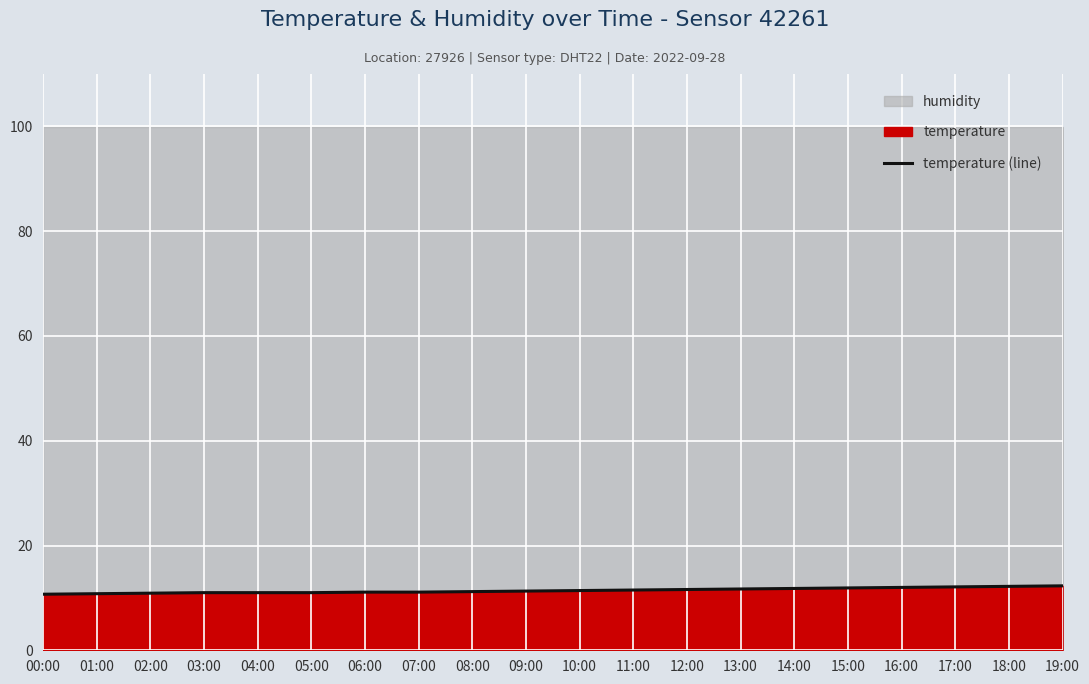

What is the difference between the second highest and minimum values?

1.5